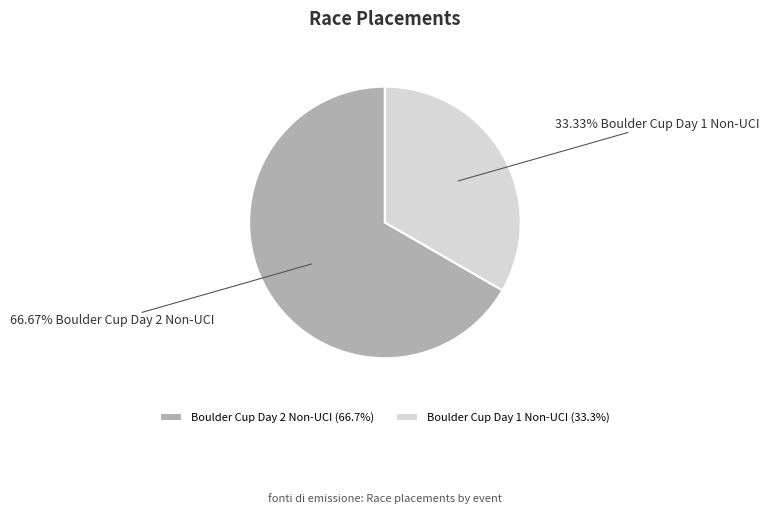

To the nearest percent, what portion does Boulder Cup Day 1 Non-UCI represent?

33%